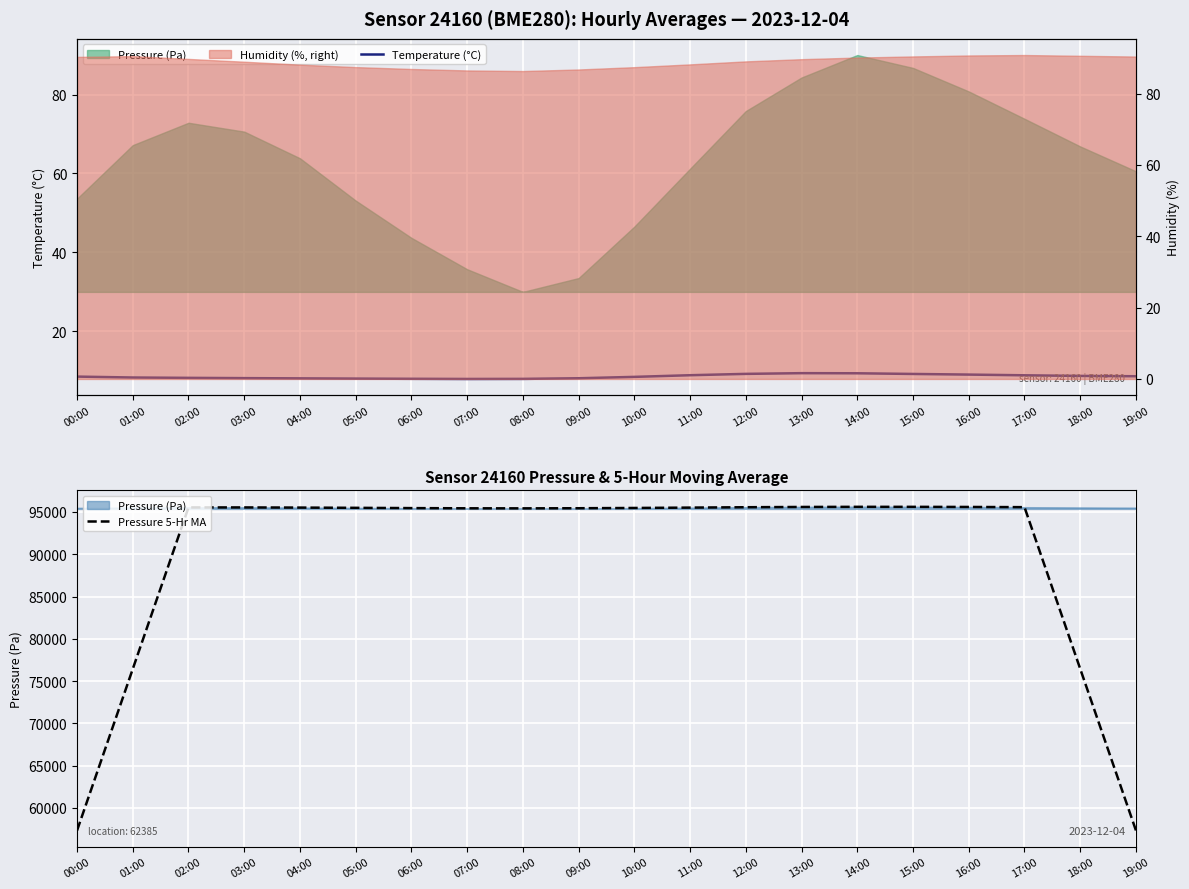

What is the label of the 16th point from the right?

04:00